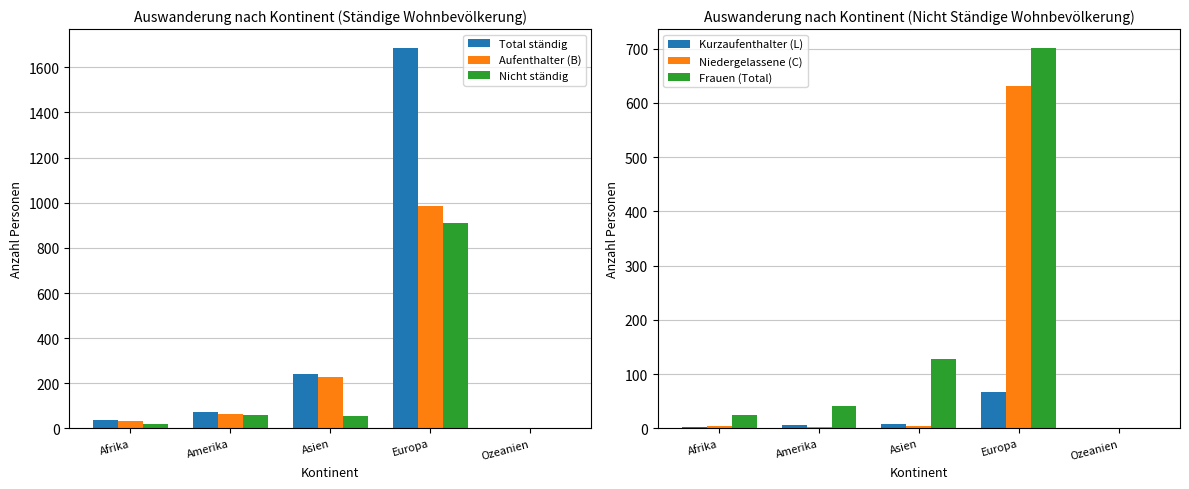

Rank the categories by Aufenthalter (B) value from highest to lowest.

Europa, Asien, Amerika, Afrika, Ozeanien